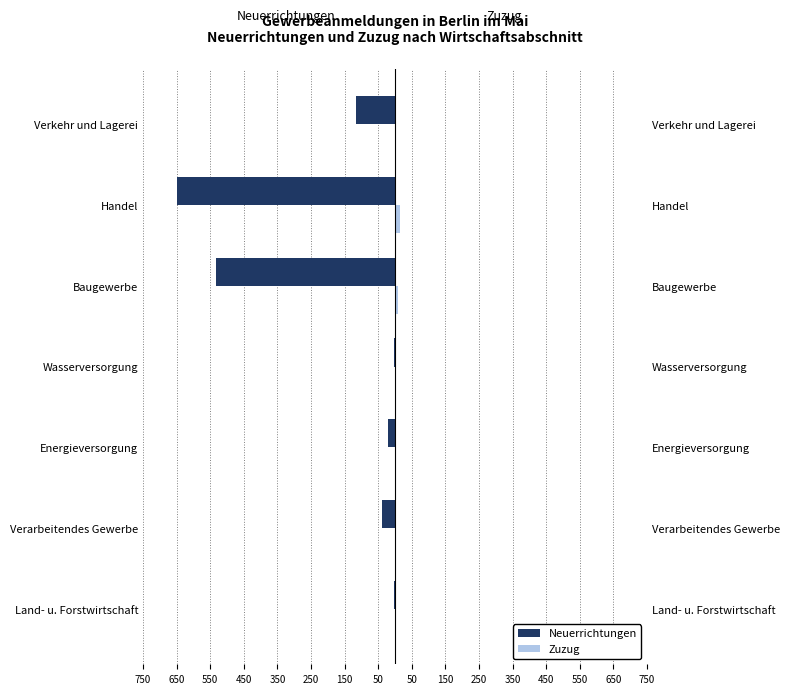

The Neuerrichtungen series shows -186 at Baugewerbe. True or false?

False